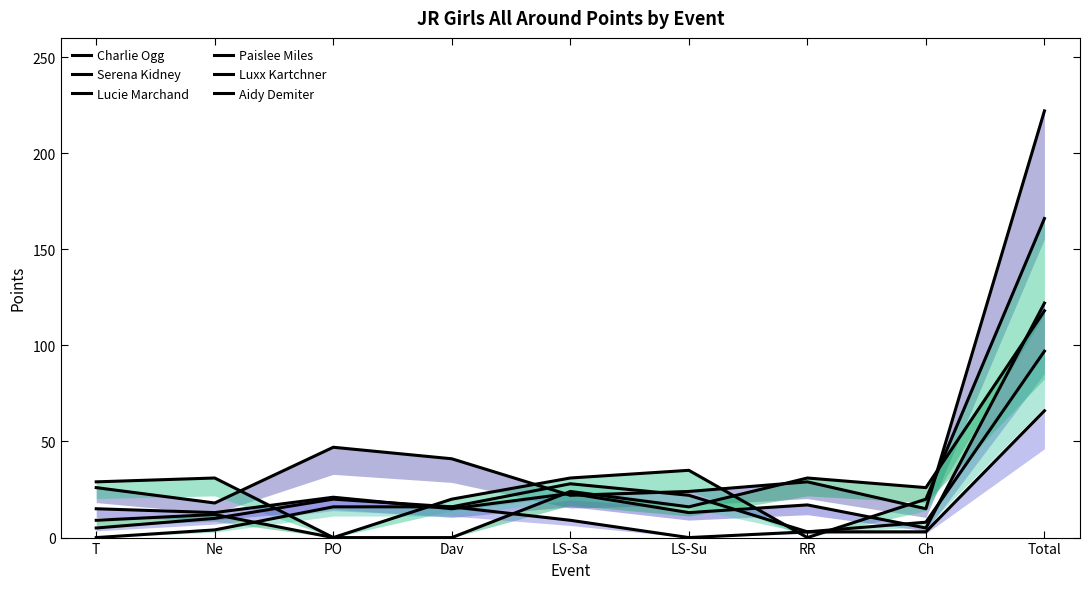

How many values in Aidy Demiter are above zero?

8